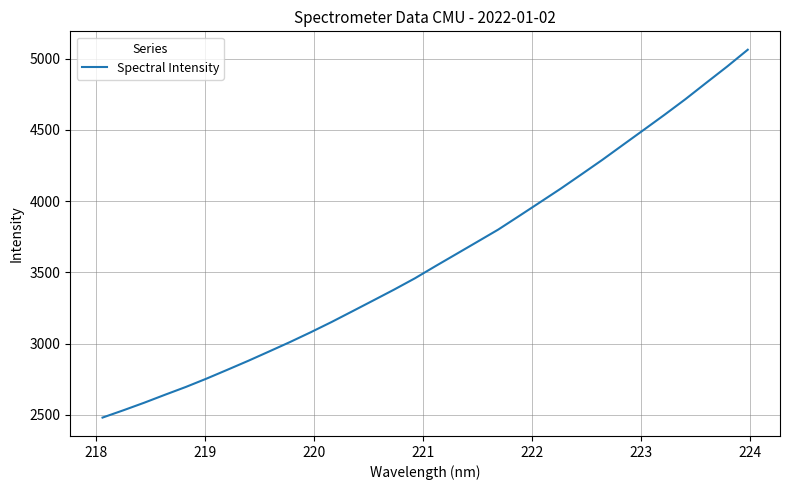

How many lines are shown in the chart?

1